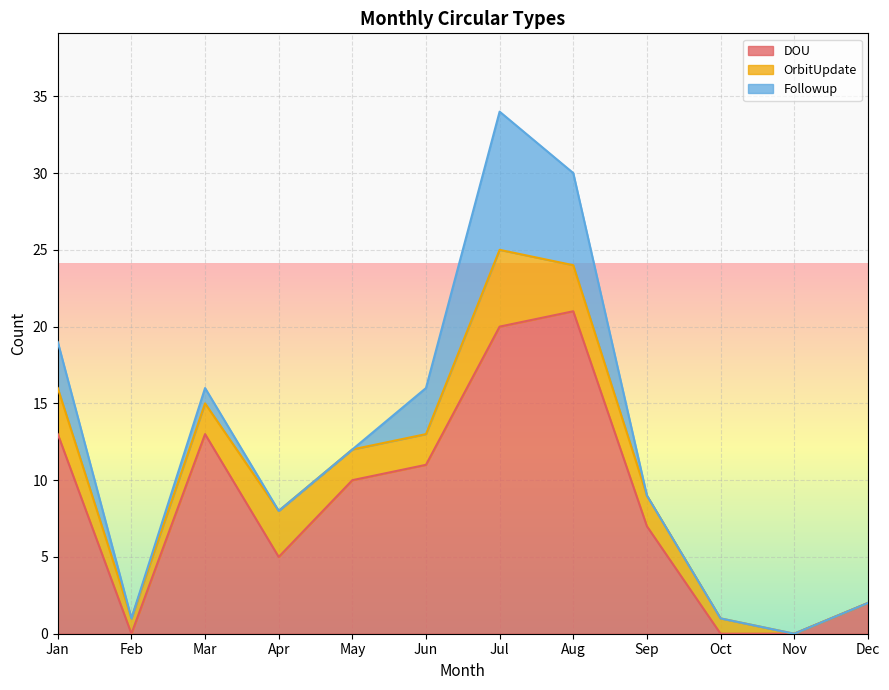

What is the value of the DOU point at the 5th from the left?

10